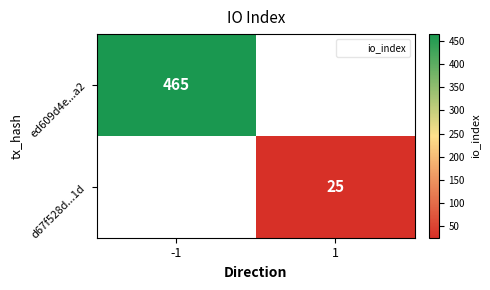

The d67f528d...1d series shows 34.5 at 1. True or false?

False